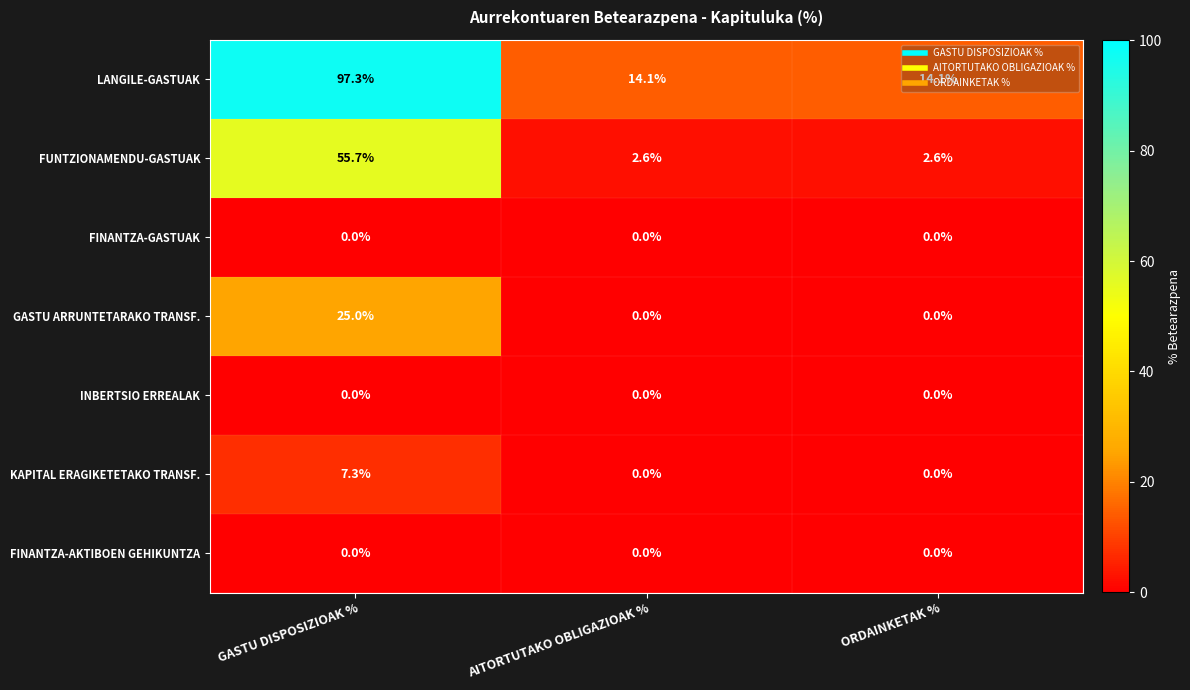

What is the average value of the KAPITAL ERAGIKETETAKO TRANSF. series?

2.4